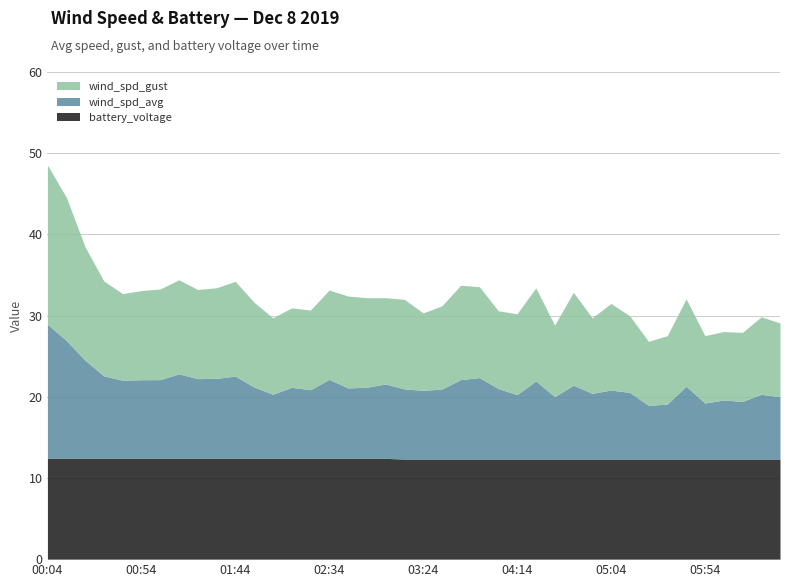

At 05:54, list the series in order from smallest to largest.

wind_spd_avg, wind_spd_gust, battery_voltage